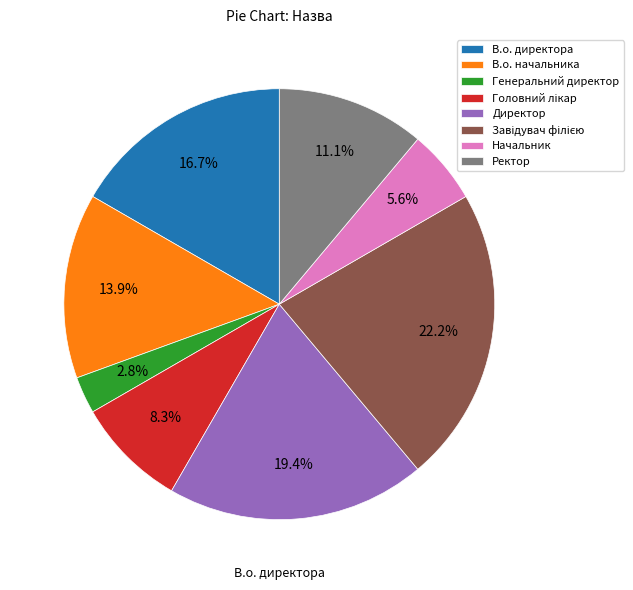

What is the smallest slice in the pie chart?

Генеральний директор